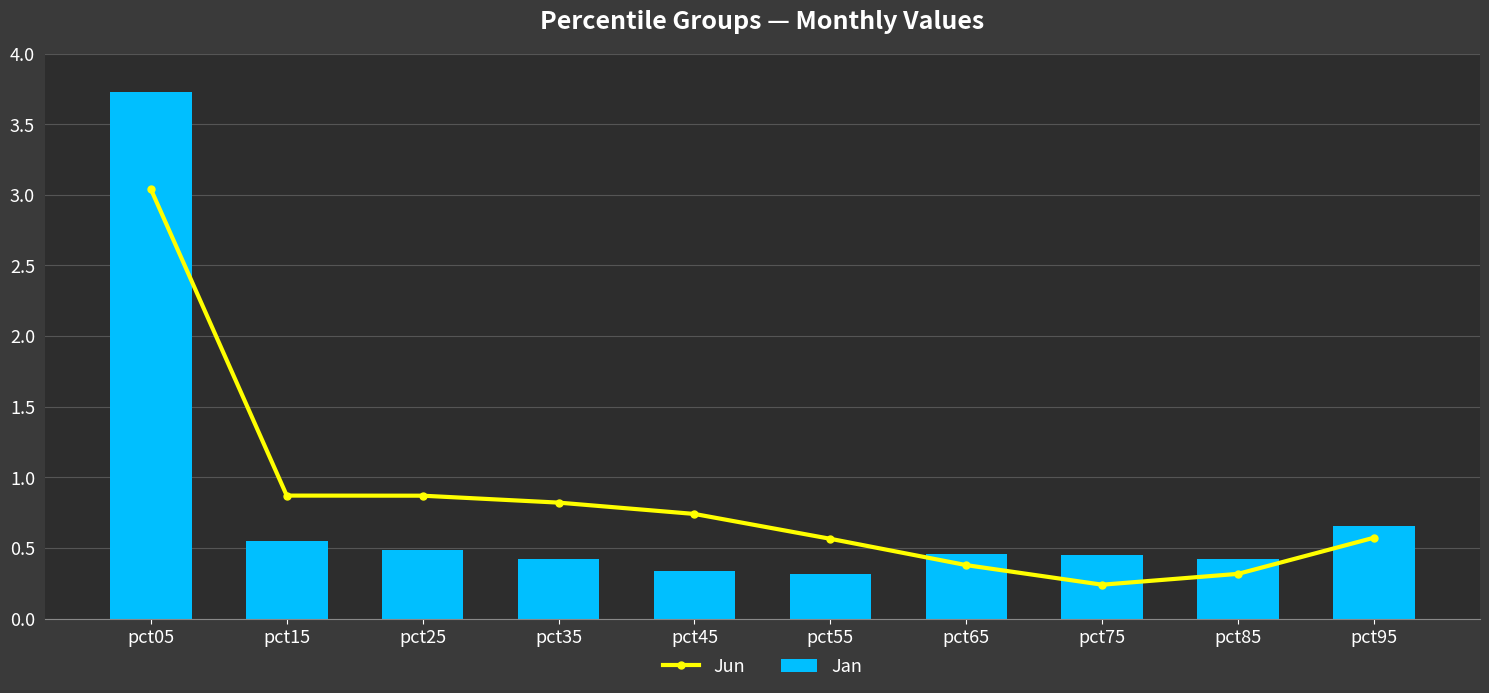

Is it true that Jan equals 0.5 at pct25?

True